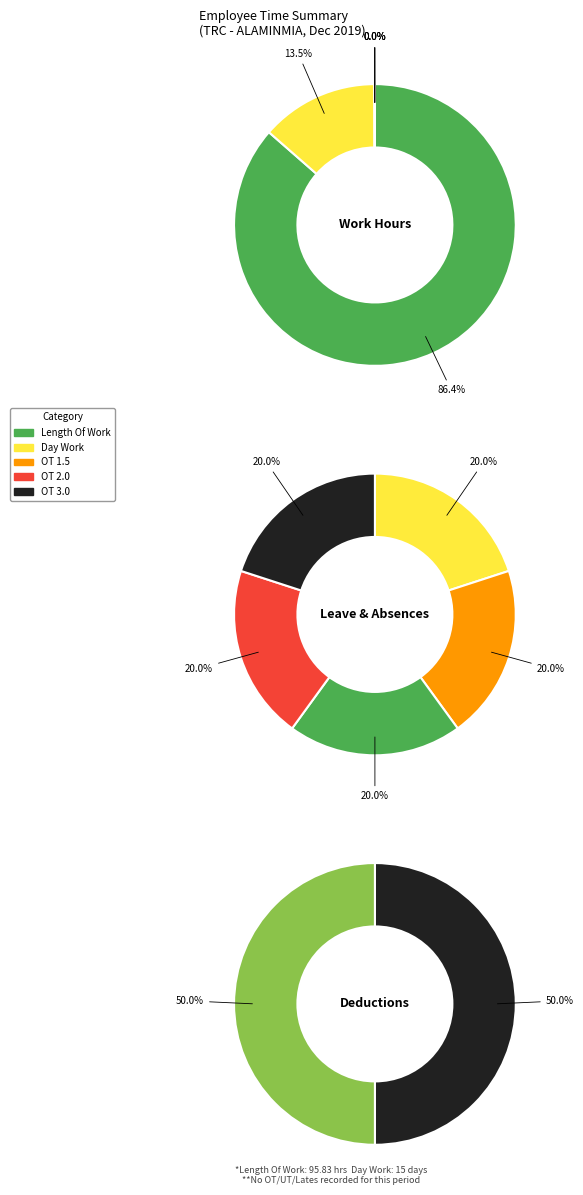

Combined, do Length Of Work and Over Time 3.0 account for over 50%?

Yes